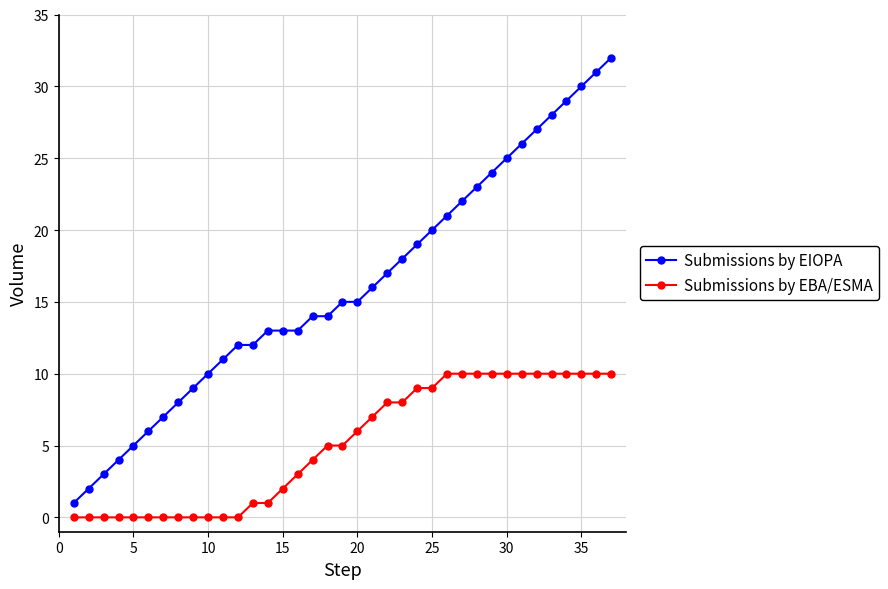

Which series has the largest range (max minus min)?

Submissions by EIOPA